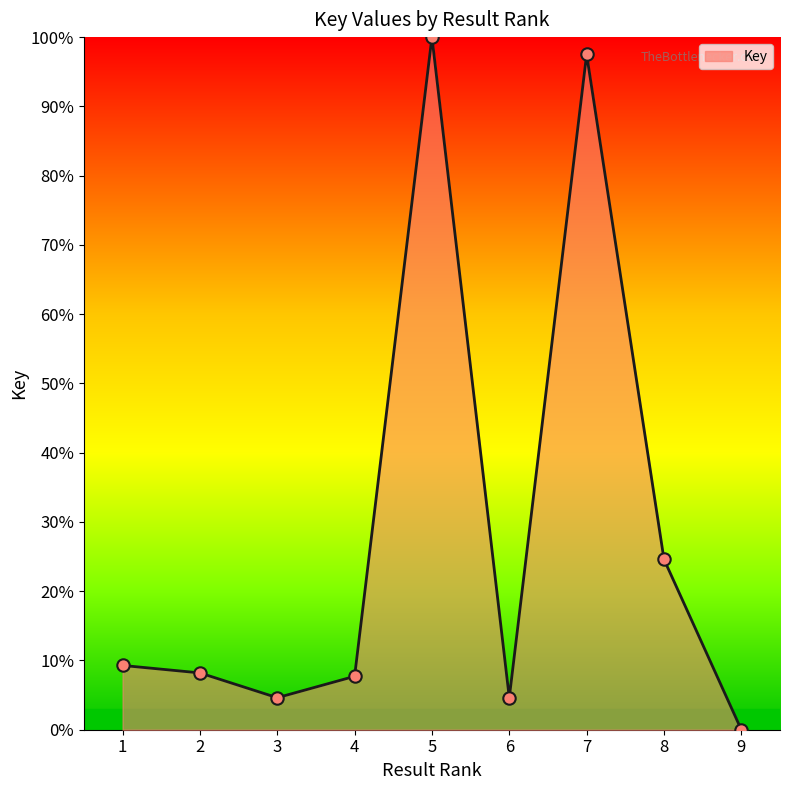

Between 5 and 2, which is larger?

5